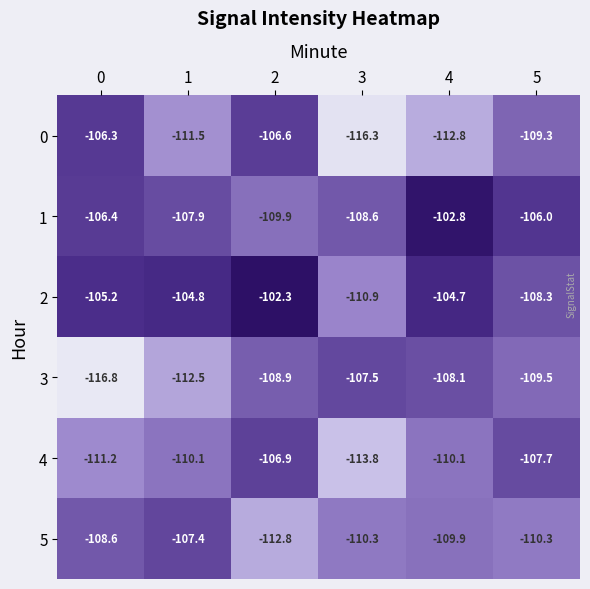

Rank the series at 1 from lowest to highest value.

3, 0, 4, 1, 5, 2